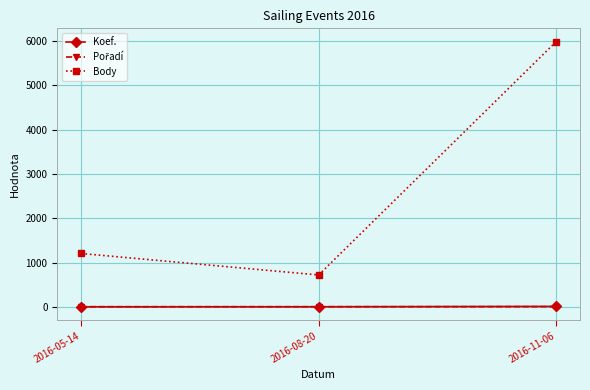

What is the smallest value displayed?

3